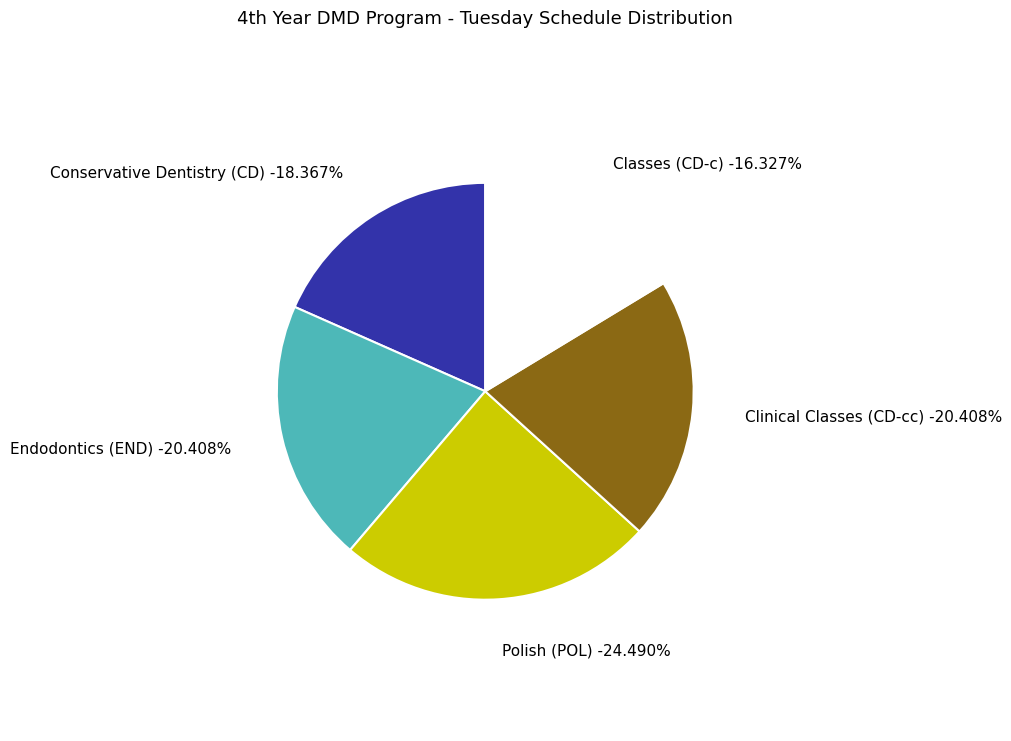

What percentage is the Conservative Dentistry (CD) slice, to the nearest percent?

18%